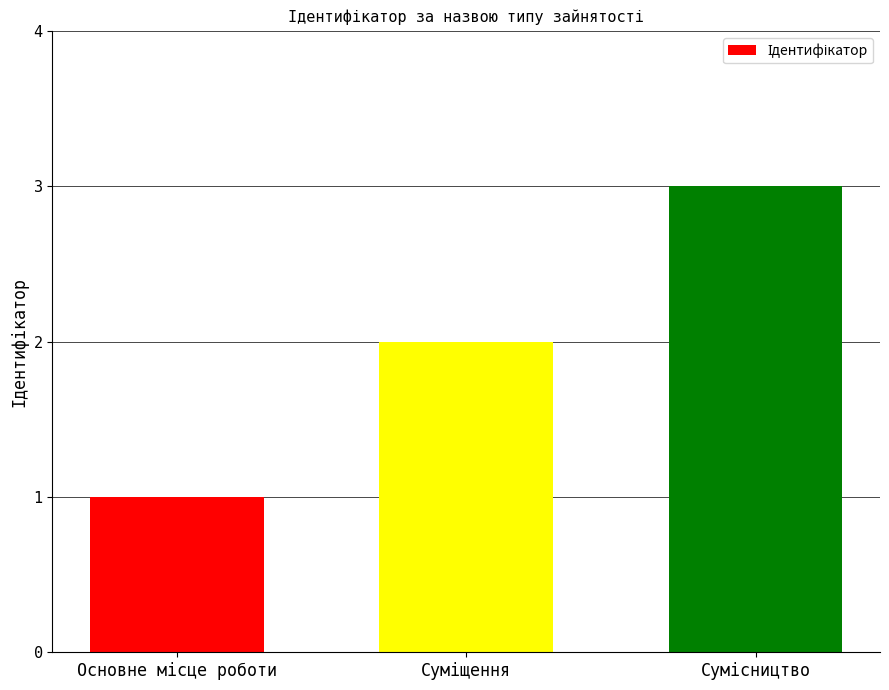

What is the sum of all values?

6